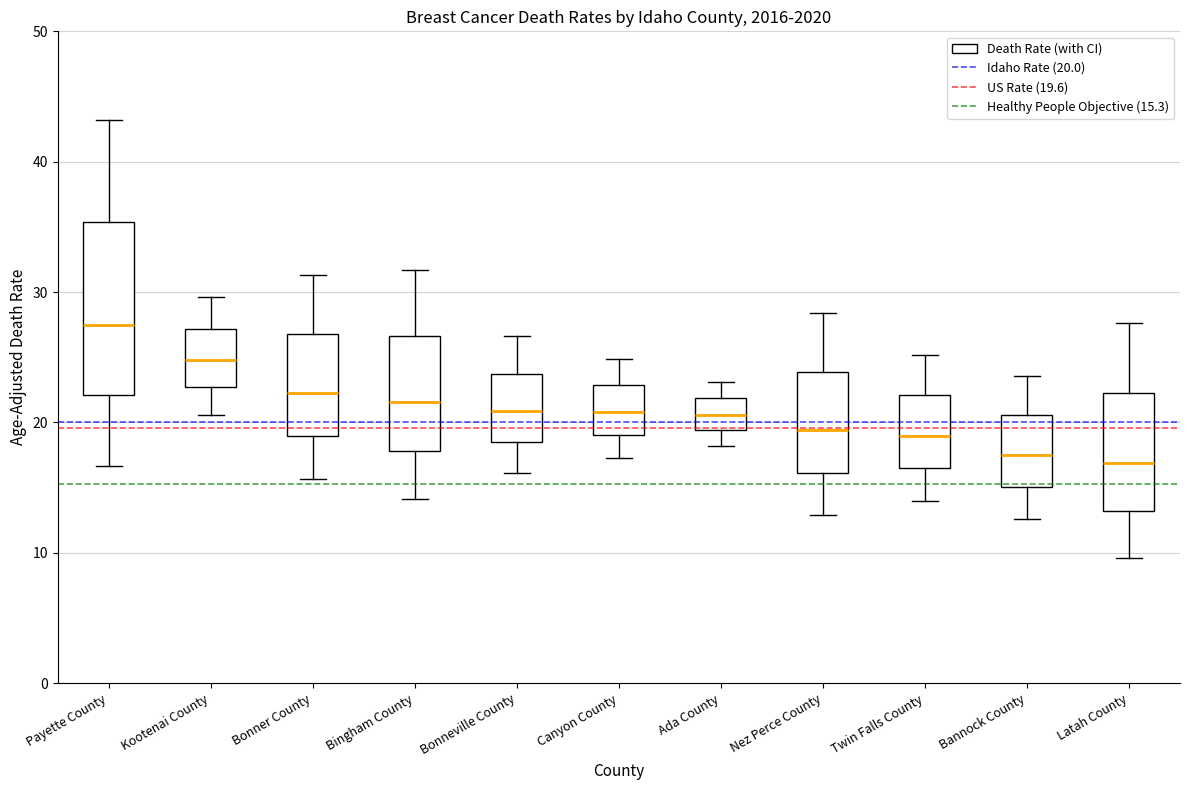

Comparing the boxes themselves (not the whiskers), which one is the tallest?

Payette County